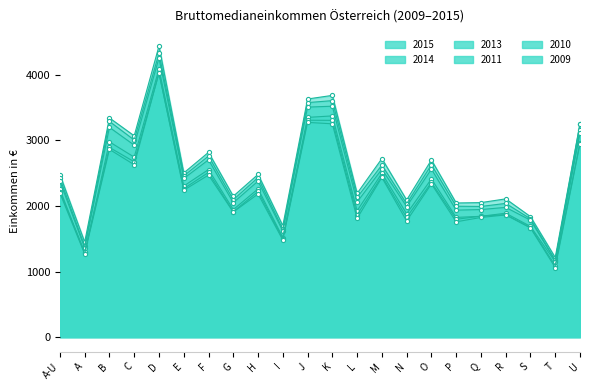

How many interior local peaks does the 2013 series have?

8